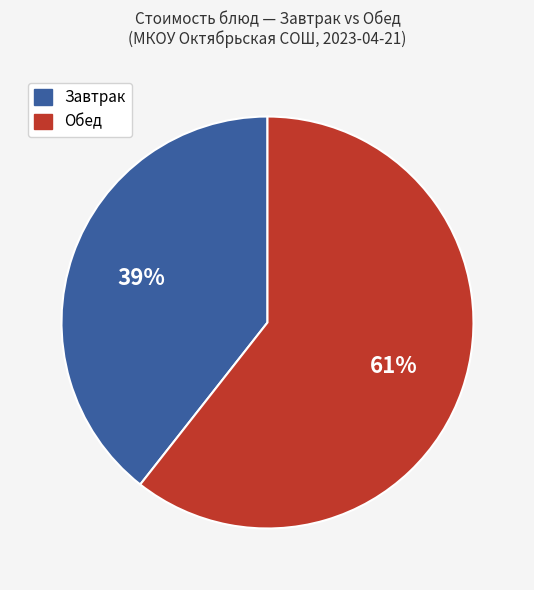

Between Обед and Завтрак, which is larger?

Обед